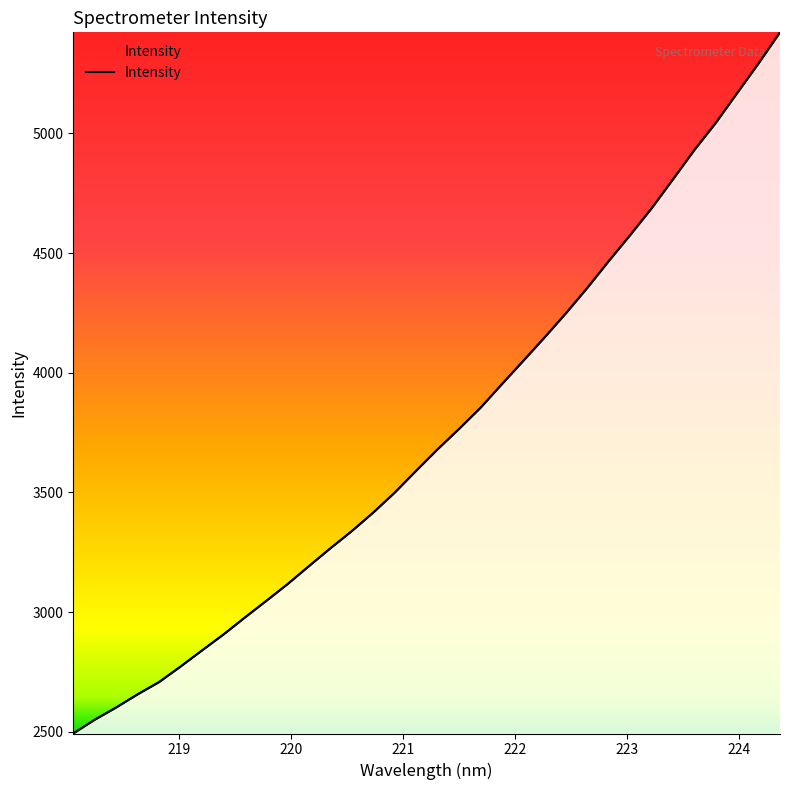

What is the minimum value shown in the chart?

2493.2